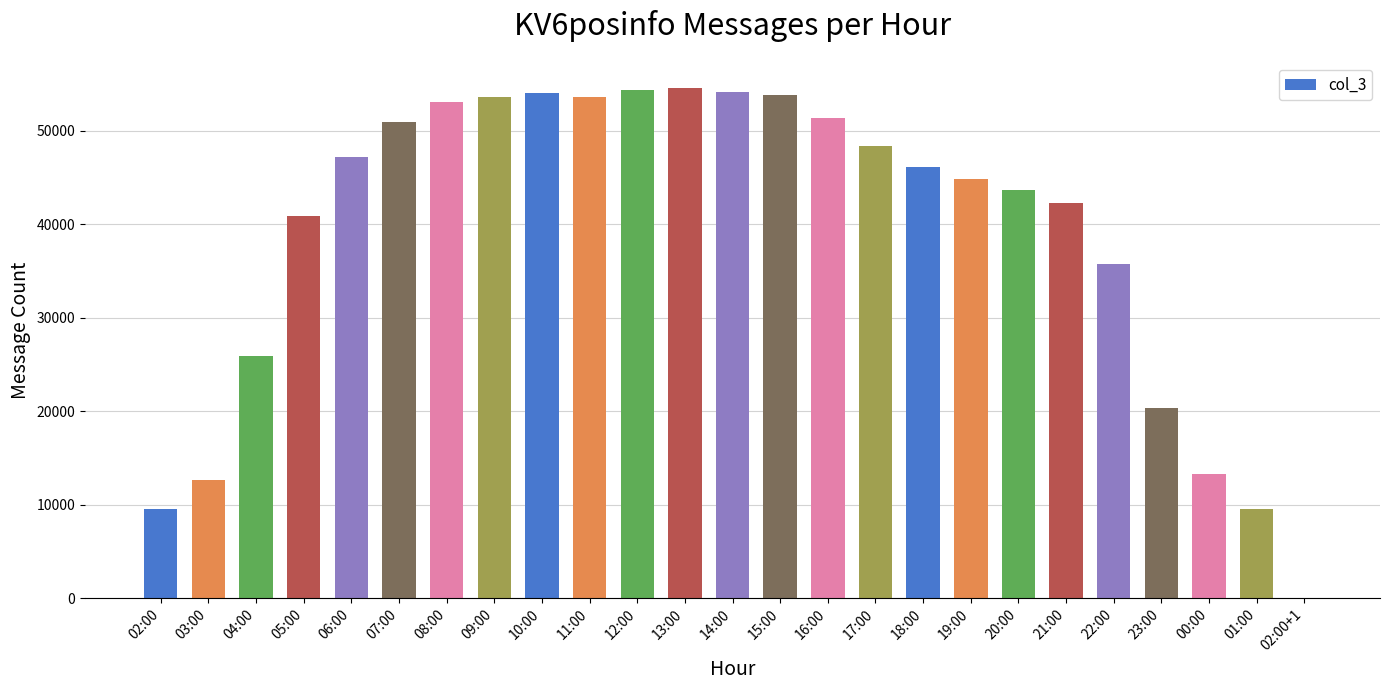

The chart shows a value of 47198 at 06:00. True or false?

True